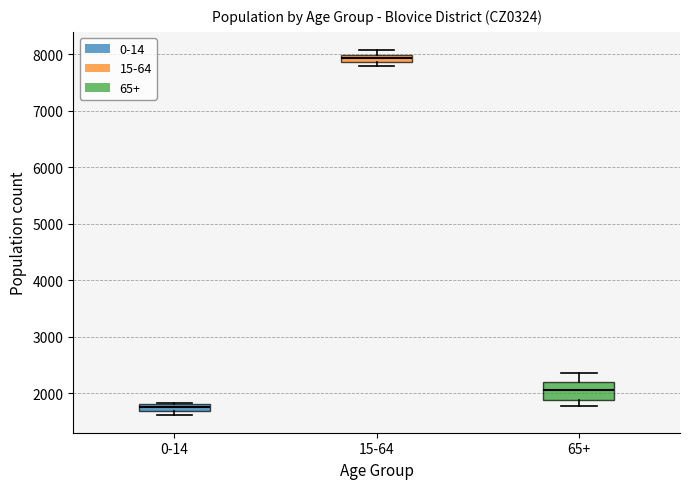

Which box is the tallest, from its lower edge to its upper edge?

65+